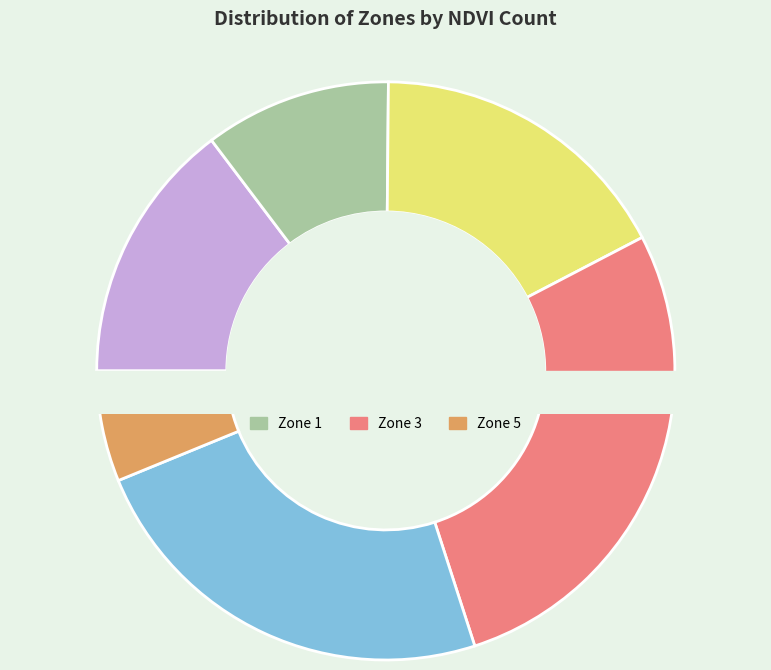

Which category has the biggest portion of the pie?

Zone 3